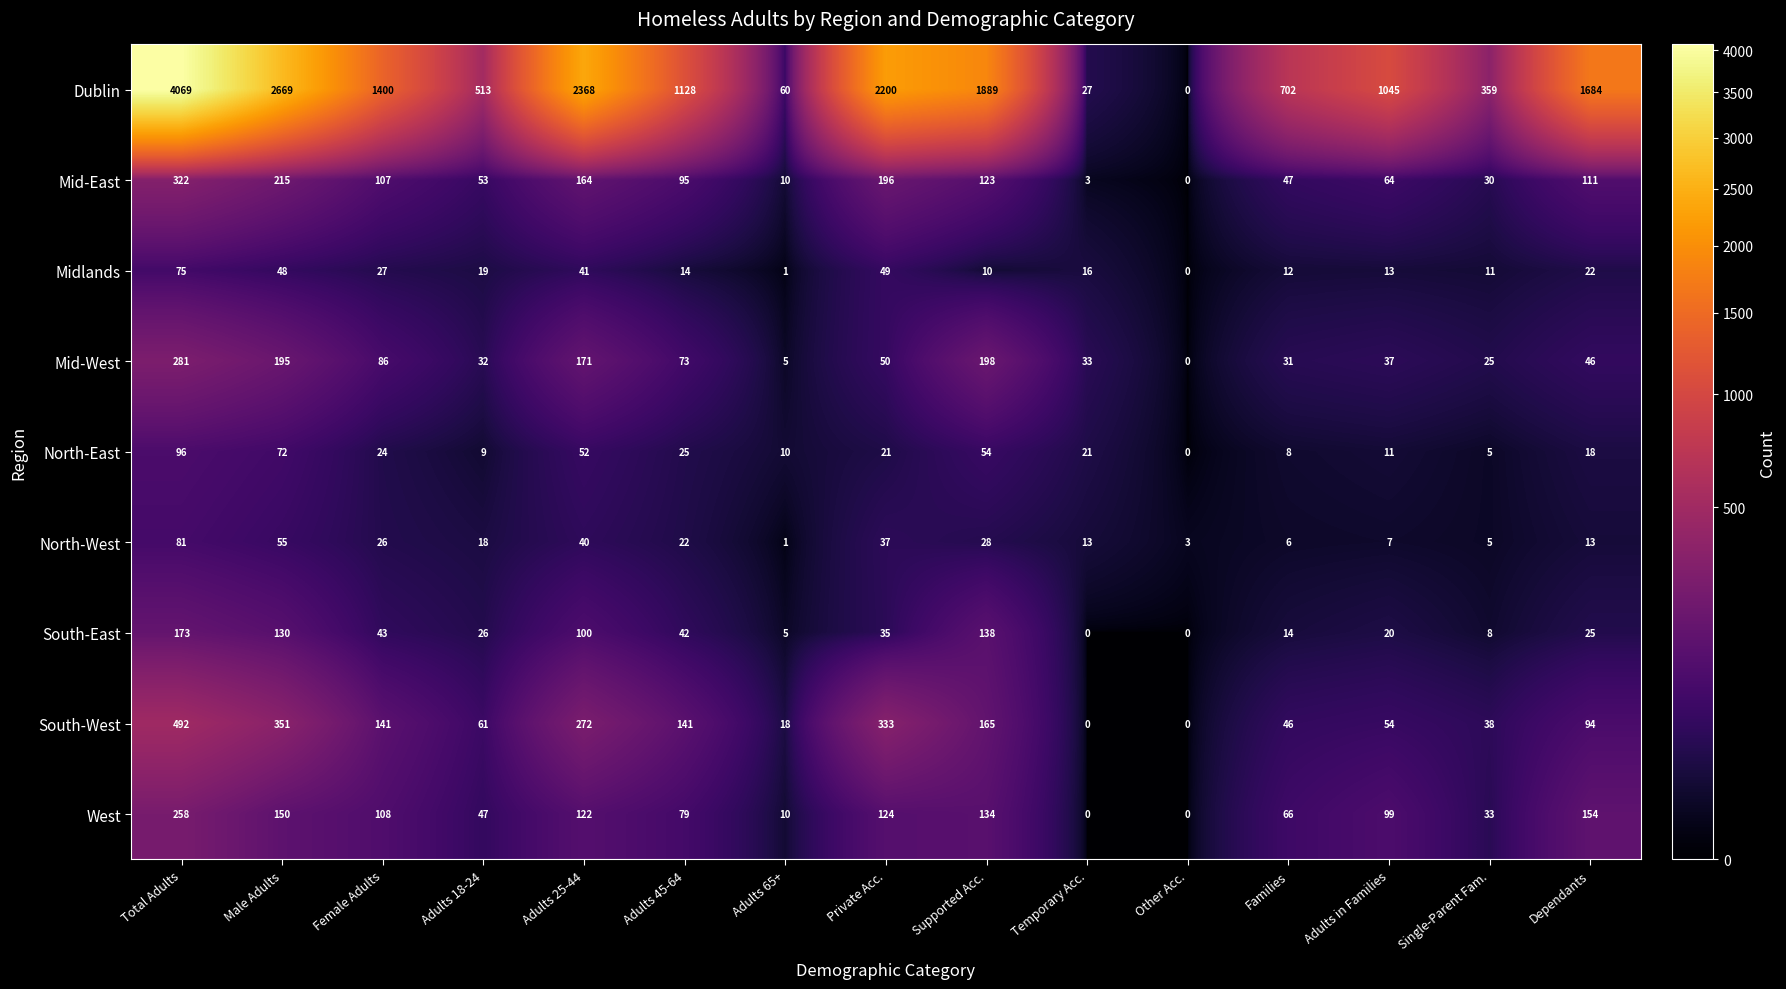

What is the difference between the maximum and minimum values in the Midlands series?

75